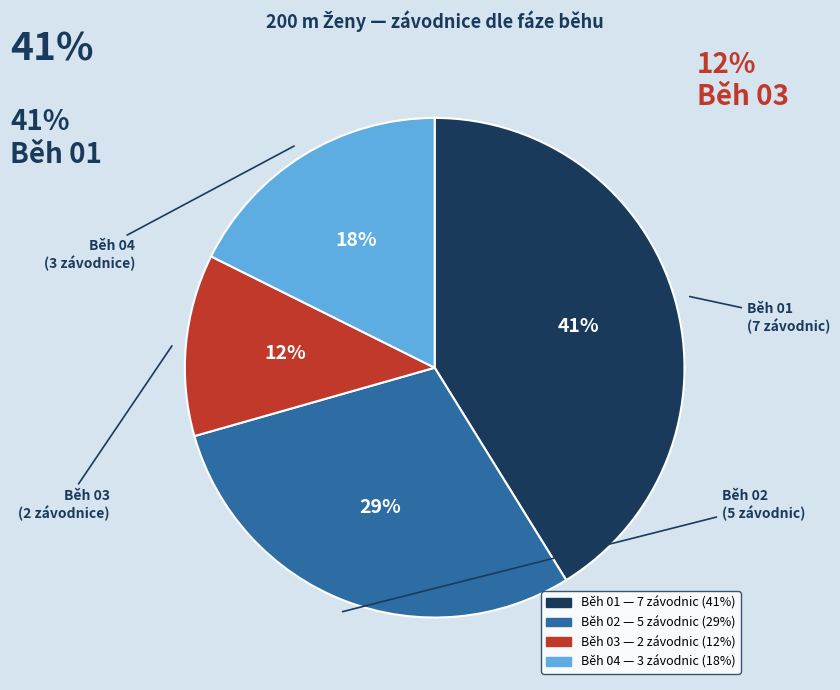

Count the number of slices in the pie.

4